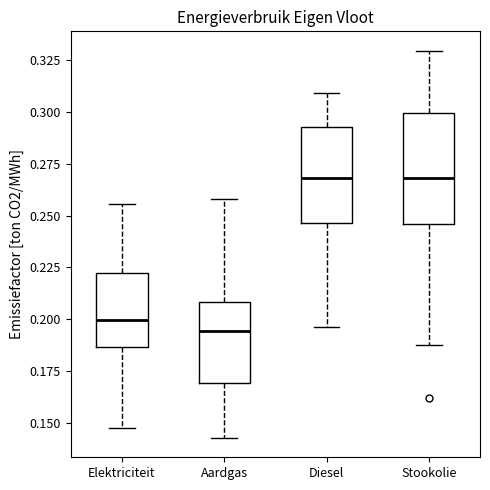

Reading left to right, read every box against the y-axis: the position of its median line, the range the box covers, and the ends of its whiskers. The values are not printed on the chart, so give them approximately, as read against the axis.

Elektriciteit: median 0.200, box 0.185 to 0.220, whiskers 0.145 to 0.255
Aardgas: median 0.195, box 0.170 to 0.210, whiskers 0.145 to 0.260
Diesel: median 0.270, box 0.245 to 0.295, whiskers 0.195 to 0.310
Stookolie: median 0.270, box 0.245 to 0.300, whiskers 0.185 to 0.330